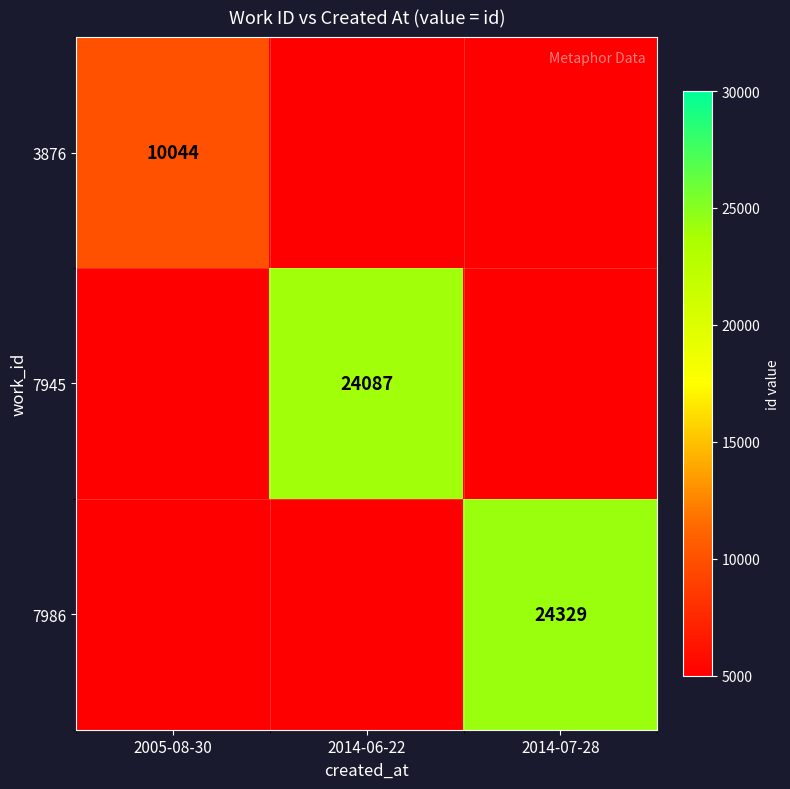

What is the spread (max minus min) of values at 2005-08-30?

5044